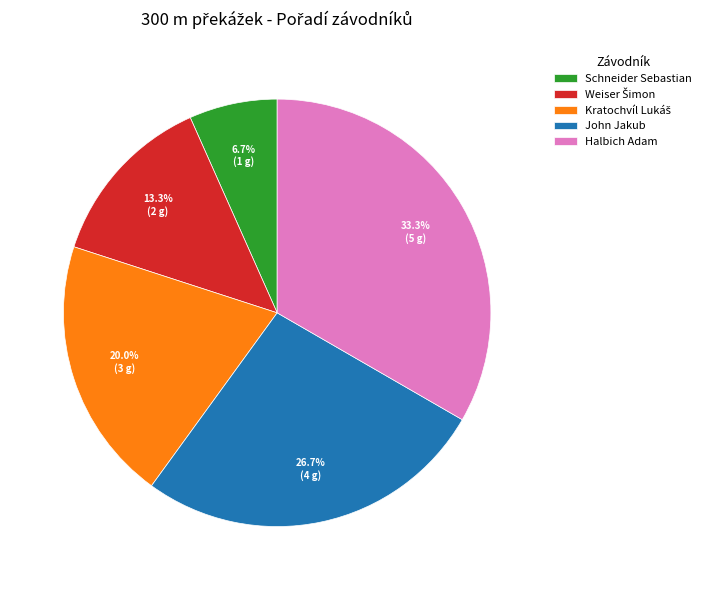

Does any single category account for the majority?

No